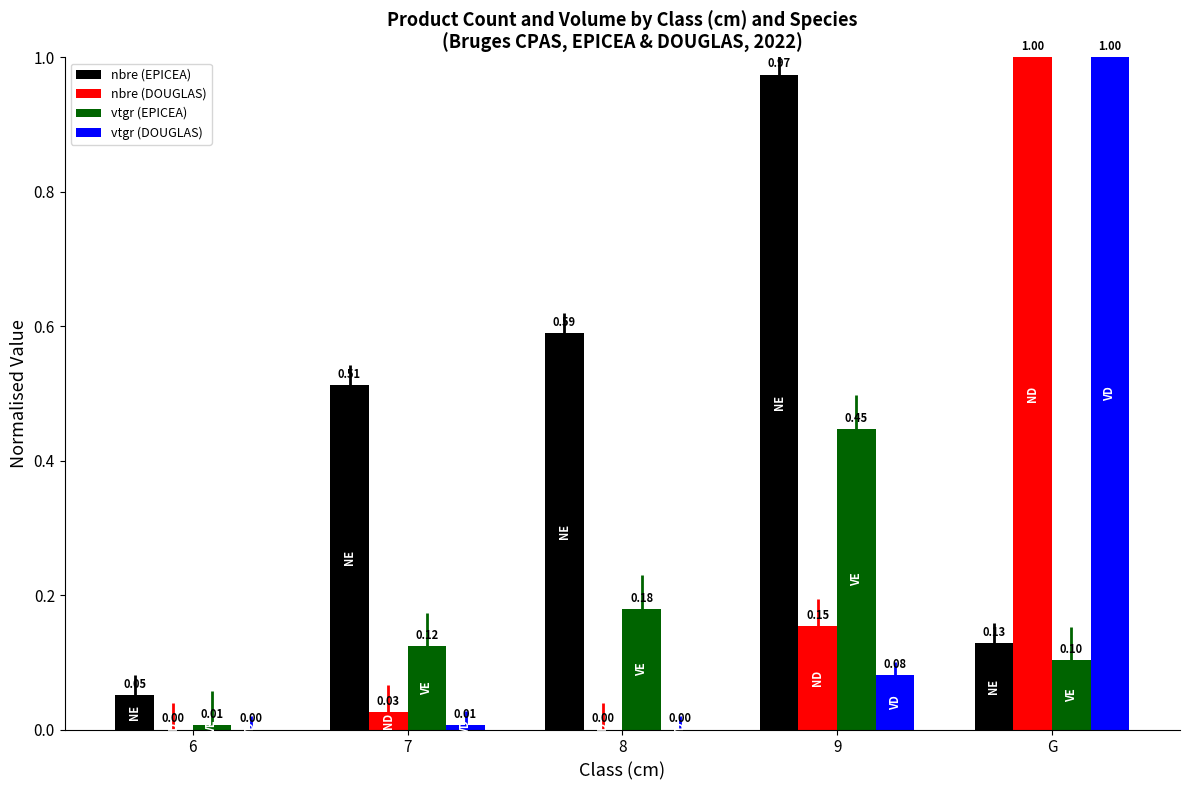

How many distinct data groups are displayed?

4